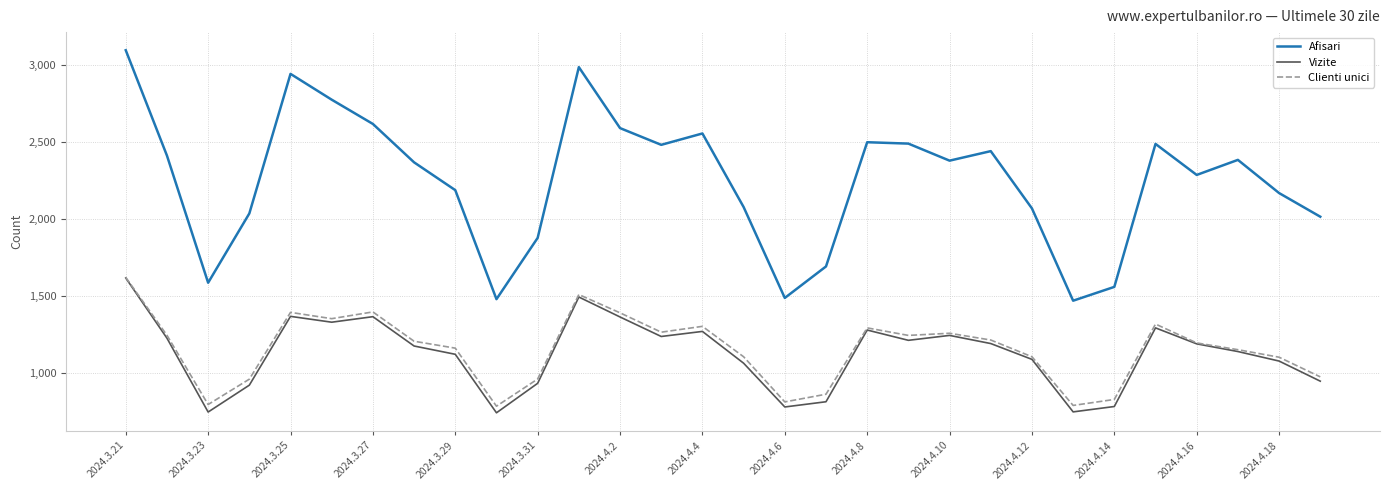

What is the maximum value shown in the chart?

3099